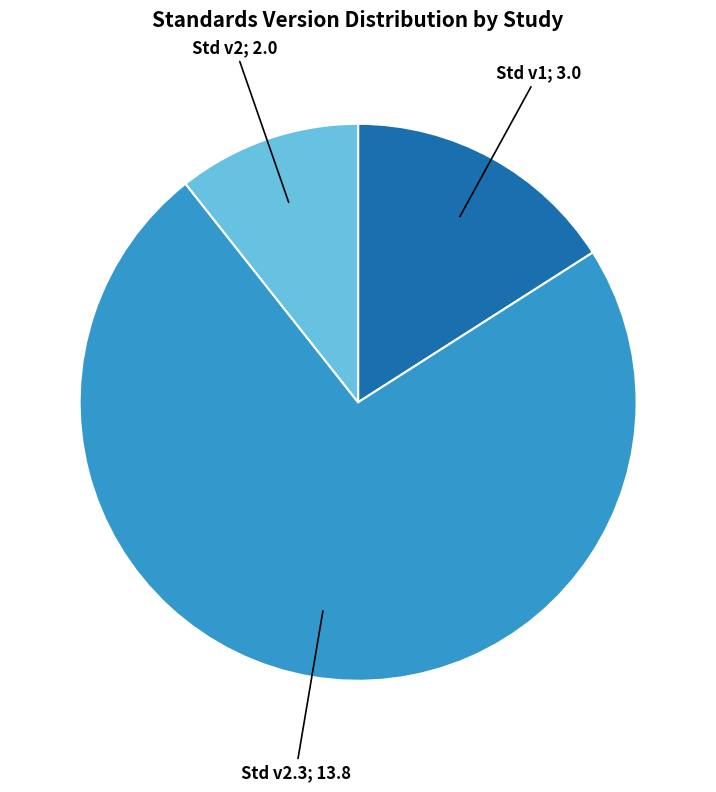

Is there any slice that represents more than half of the pie?

Yes